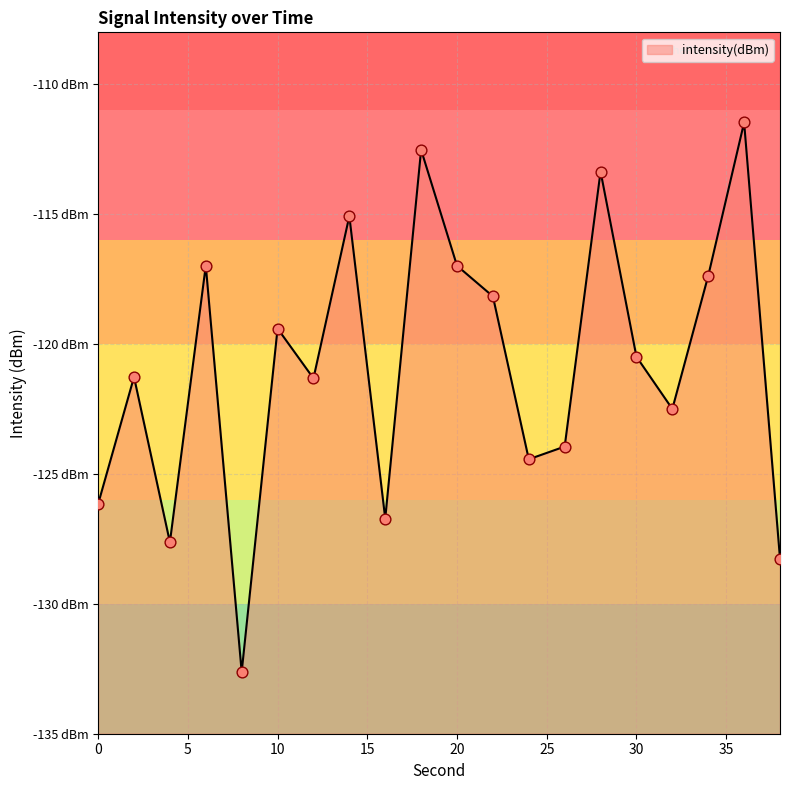

What is the change in value from 12 to 18?

+8.8